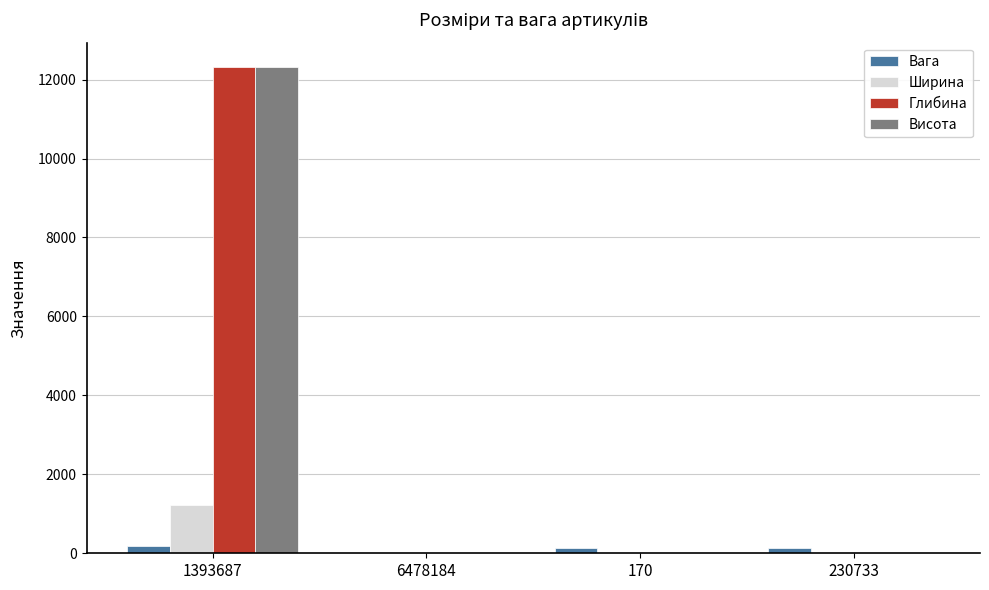

What is the average value of the Вага series?

111